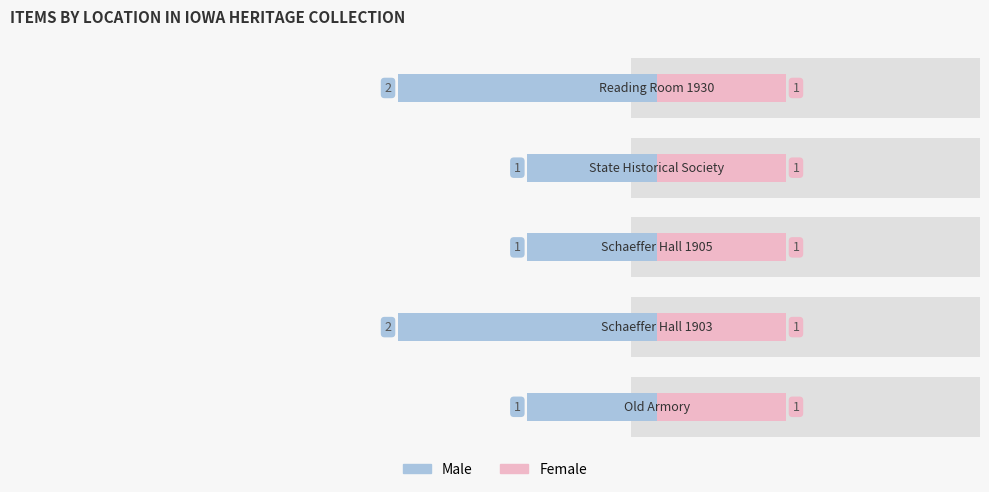

Rank the categories by Male value from highest to lowest.

0, 2, 3, 1, 4